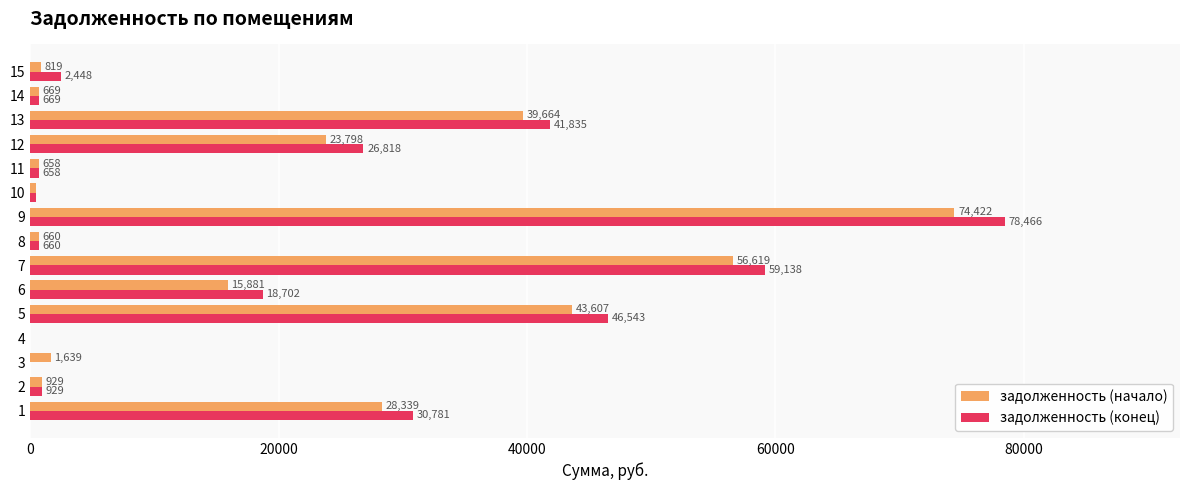

Which series changed the most between 2 and 12?

задолженность (конец)